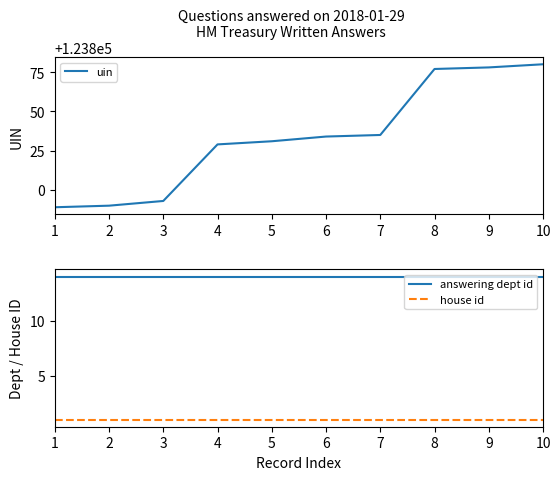

Which category has the lowest value in the house id series?

1